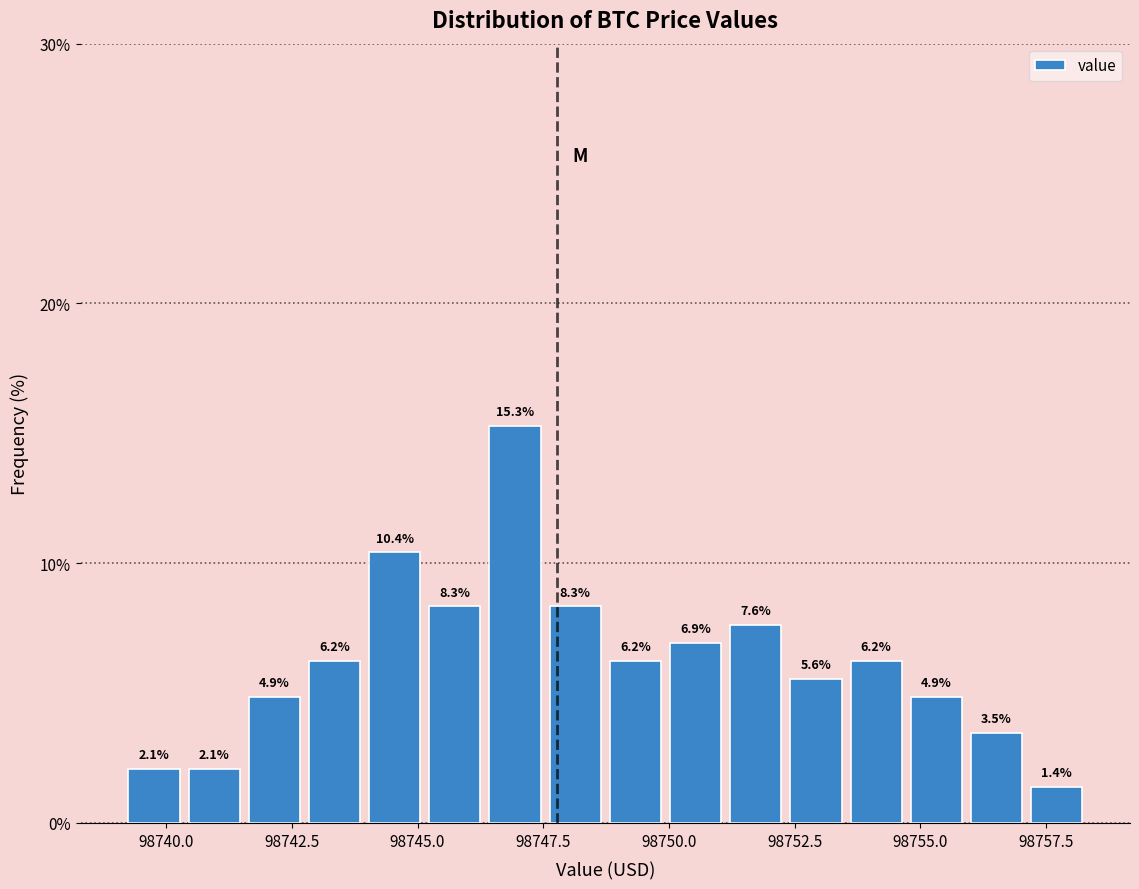

Around what value on the x-axis is the tallest bar? Give the approximate position of its centre, as read against the axis.

98747.0